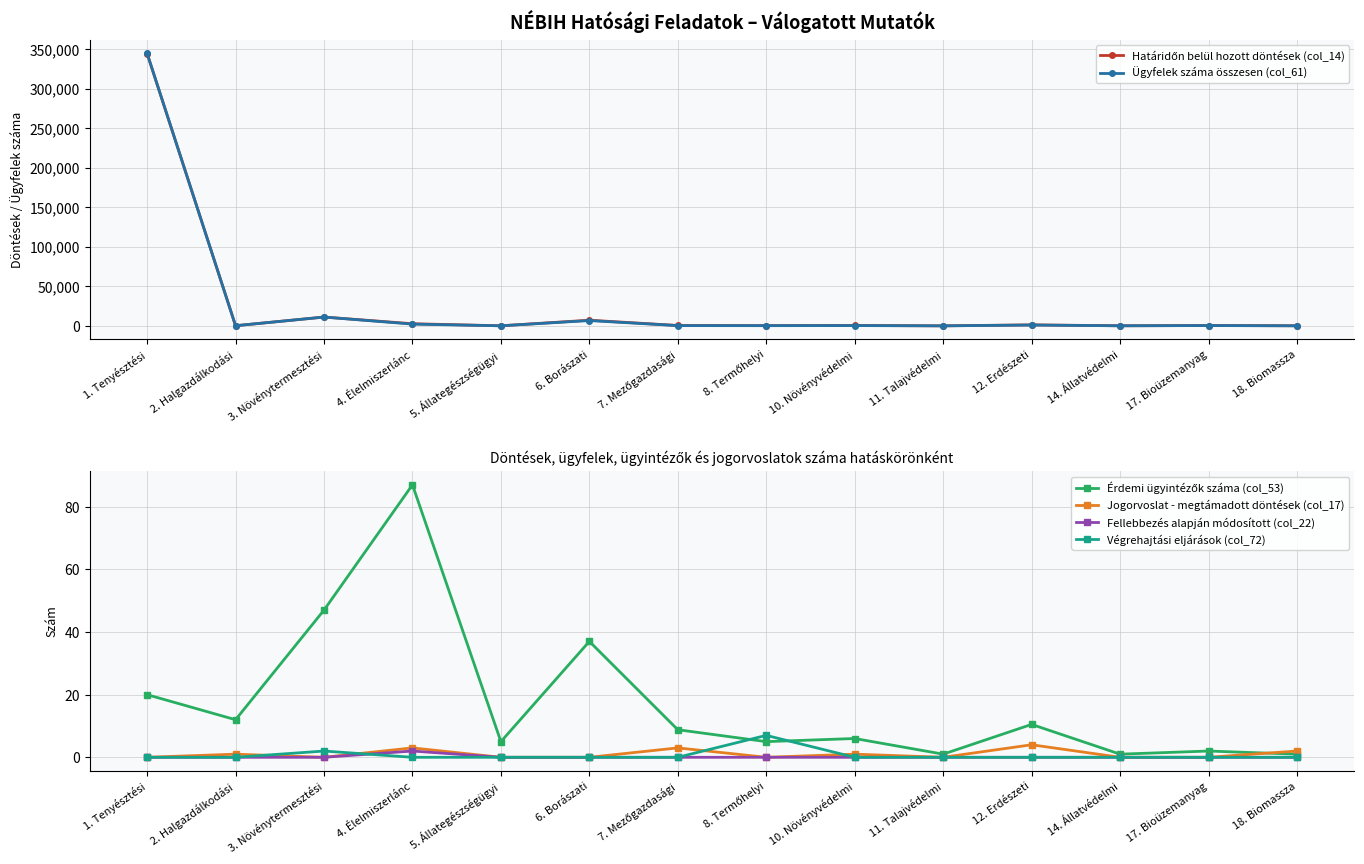

How many values in Fellebbezés alapján módosított (col_22) are above zero?

1